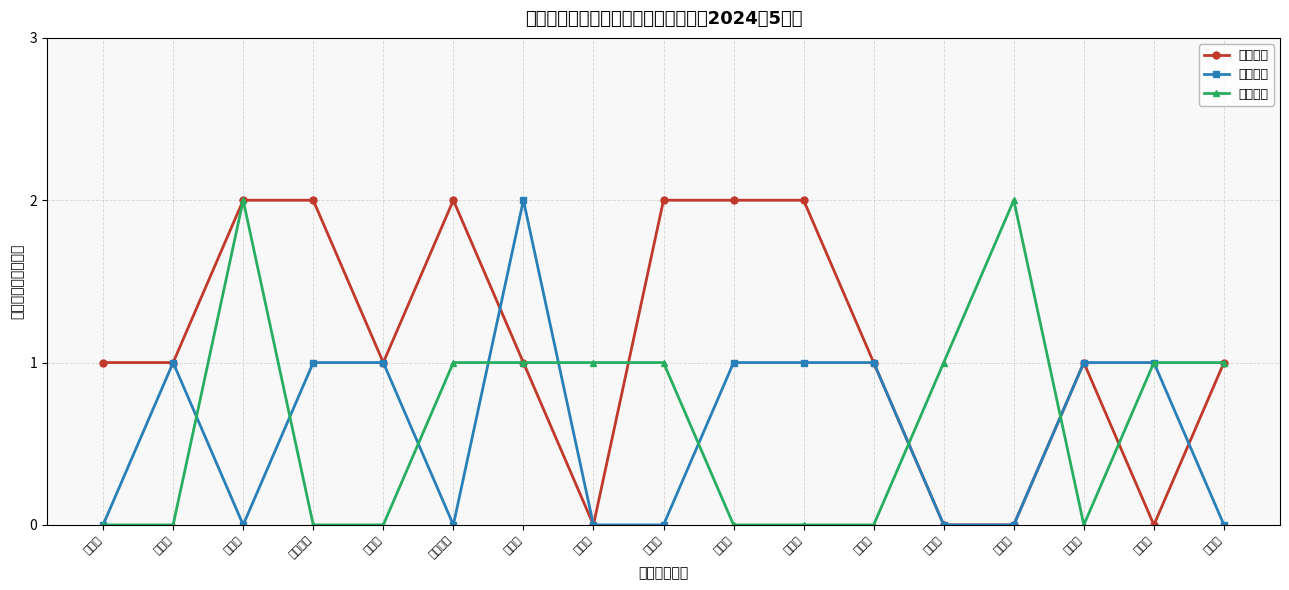

Which series has the largest range (max minus min)?

农村低保